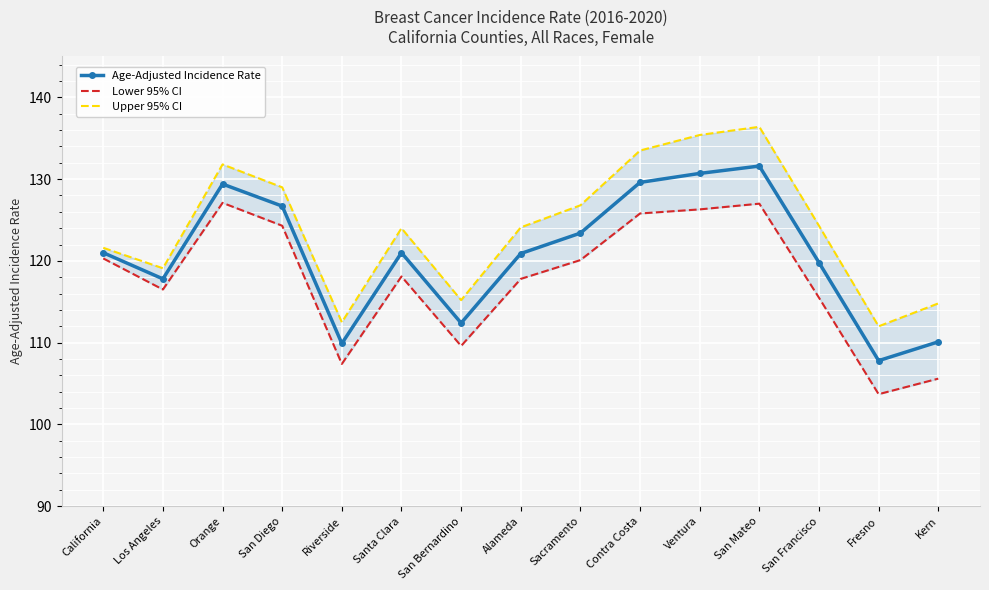

At which label does Upper 95% CI first exceed 124?

Orange